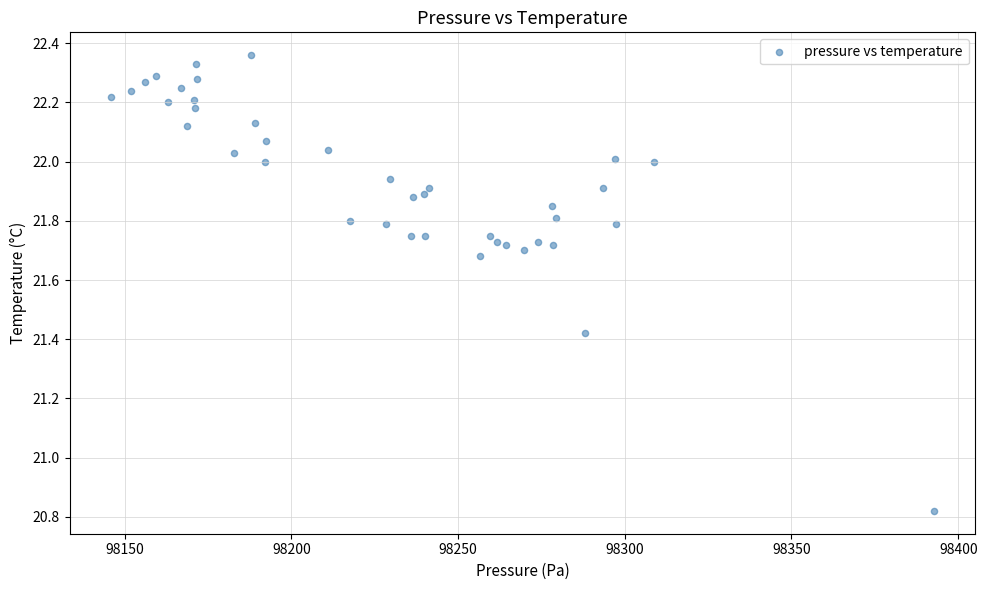

What is the range of X values (max minus min)?

247.0